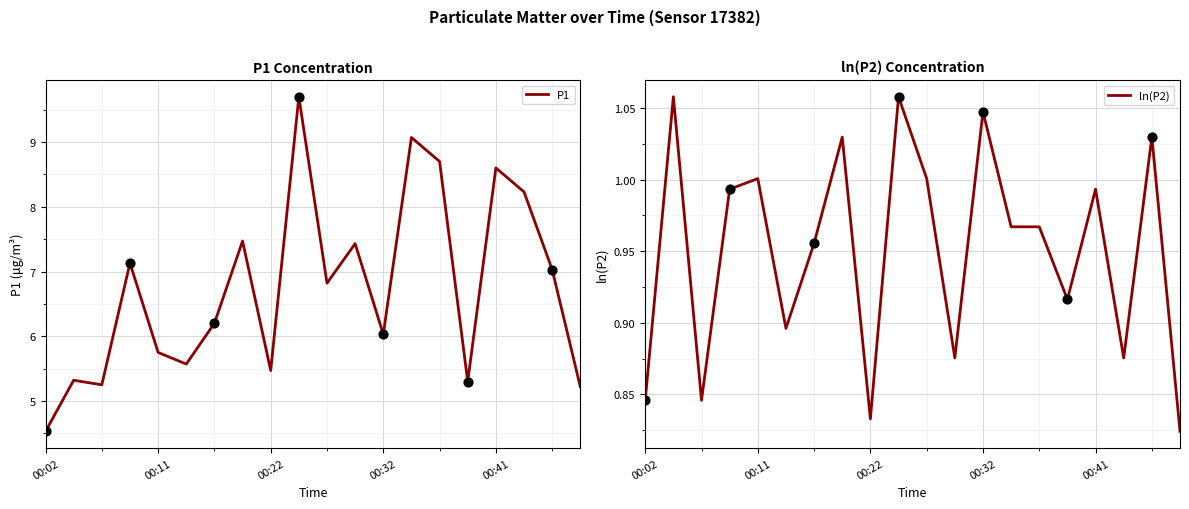

Which series has the largest total across all categories?

P1